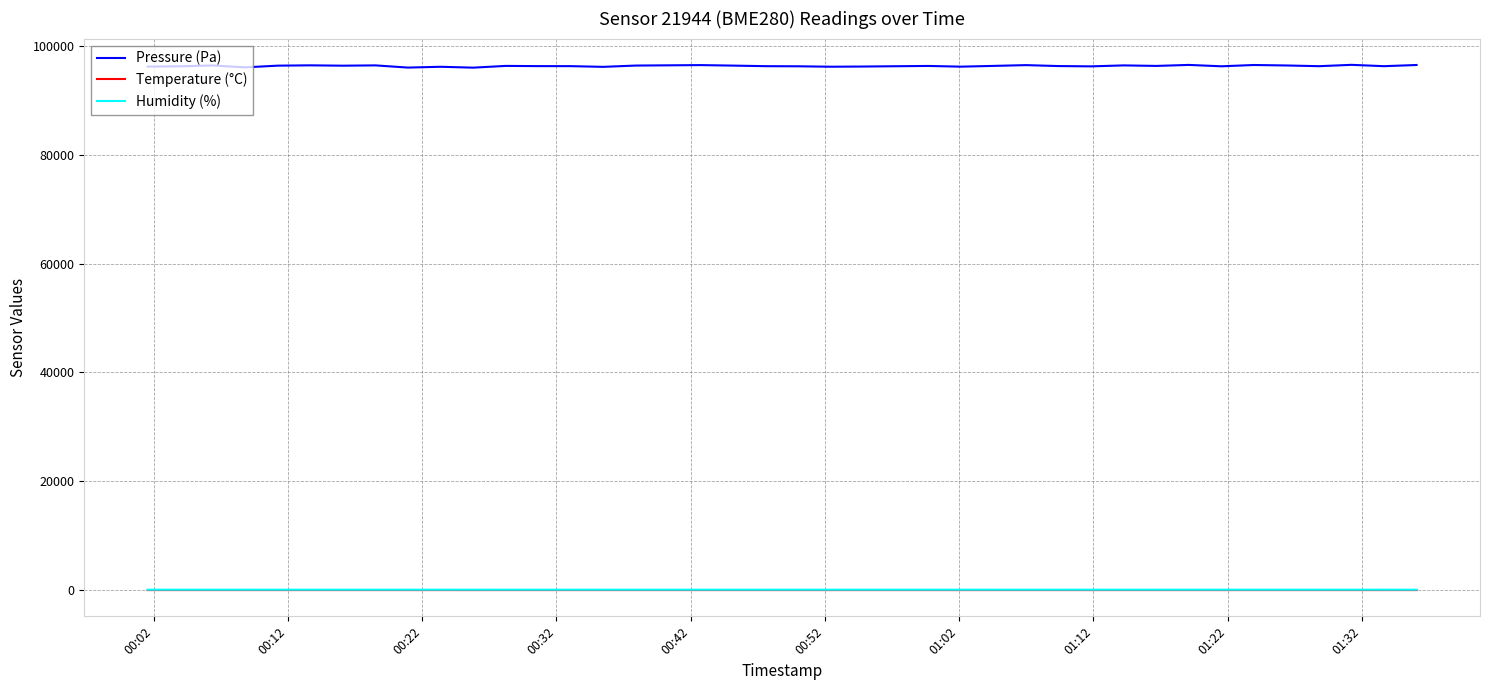

True or false: Temperature (°C) and Pressure (Pa) cross at least once.

False